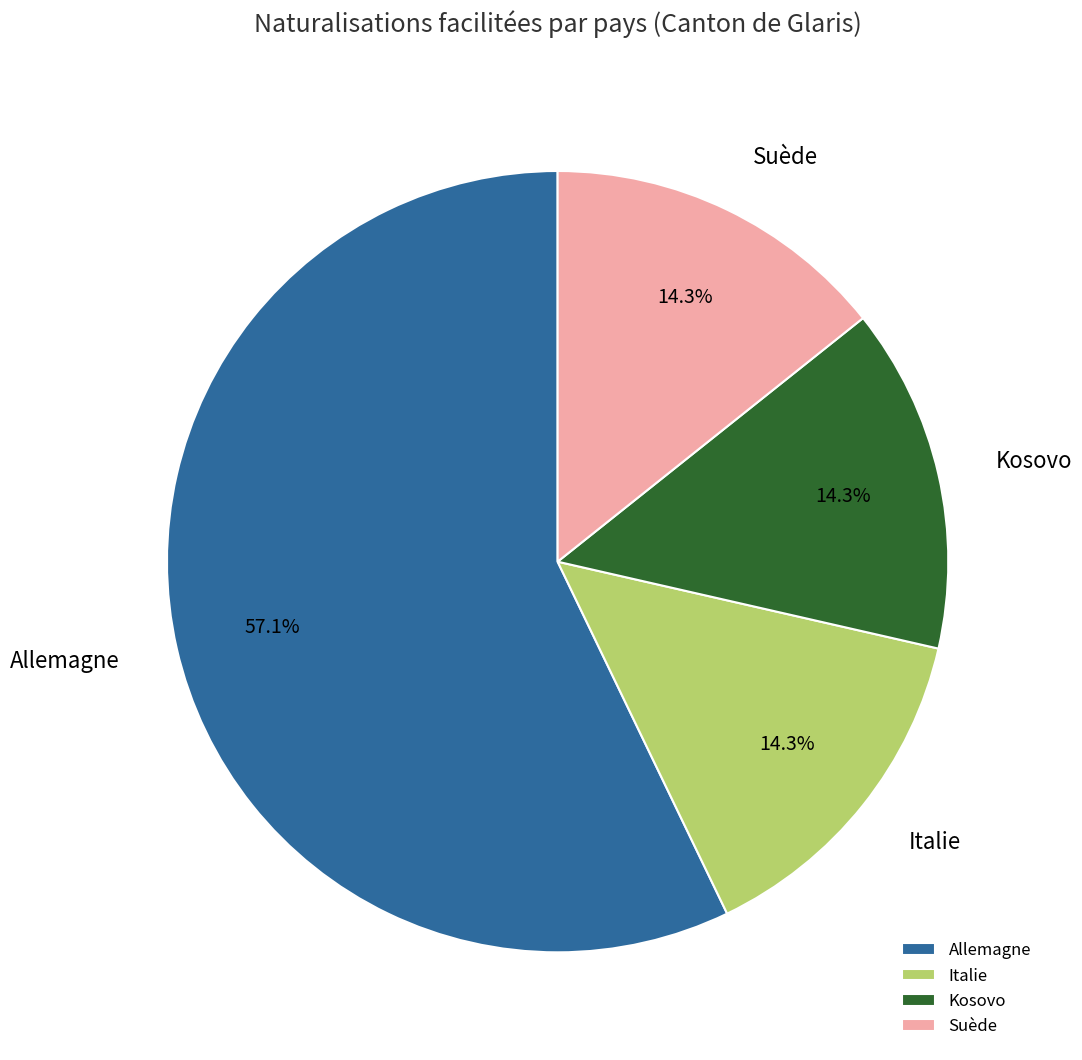

The Kosovo slice represents 14% of the pie. True or false?

True